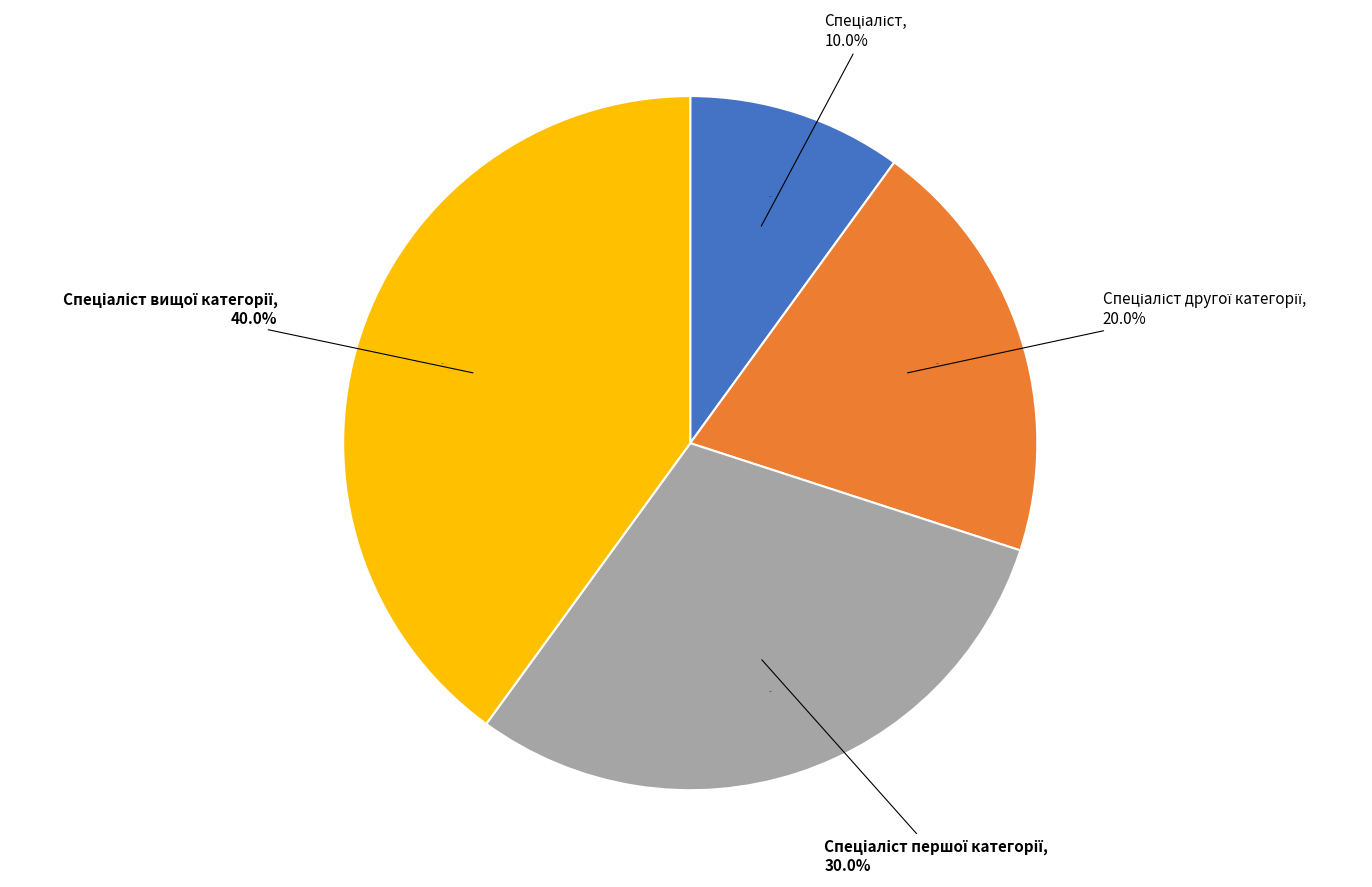

Combined, what portion of the pie is Спеціаліст and Спеціаліст першої категорії?

40.0%